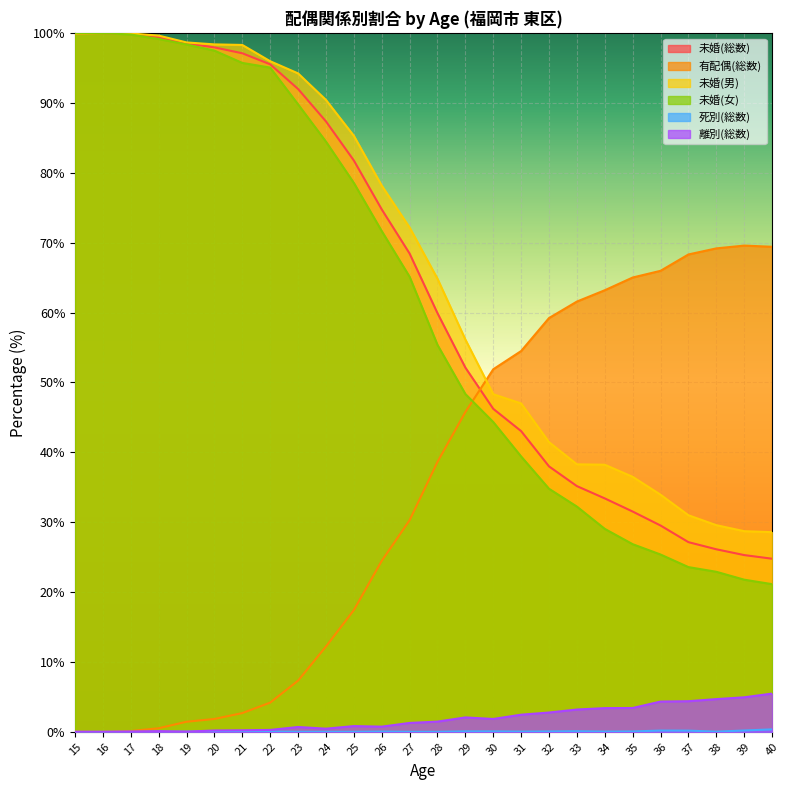

At which category does 離別(総数) reach its first local peak?

18